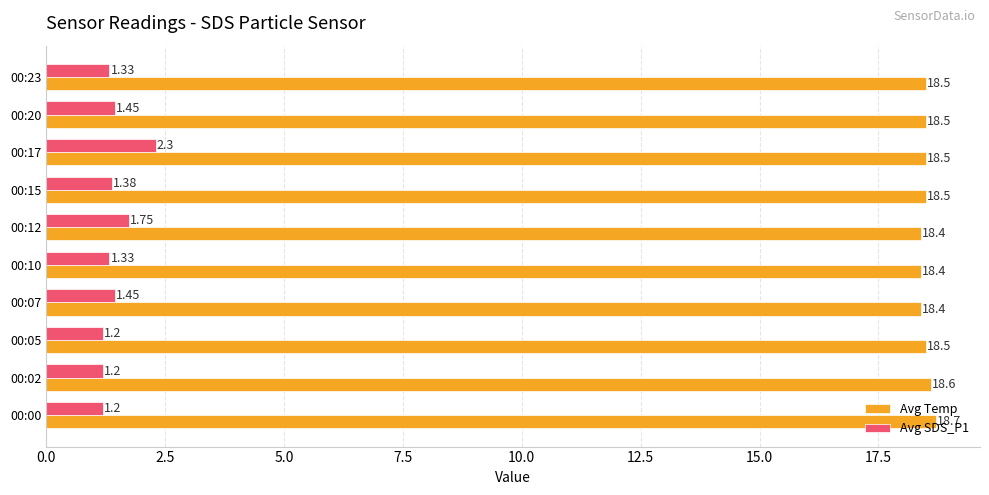

Rank the series by their maximum value, from lowest to highest.

Avg SDS_P1, Avg Temp